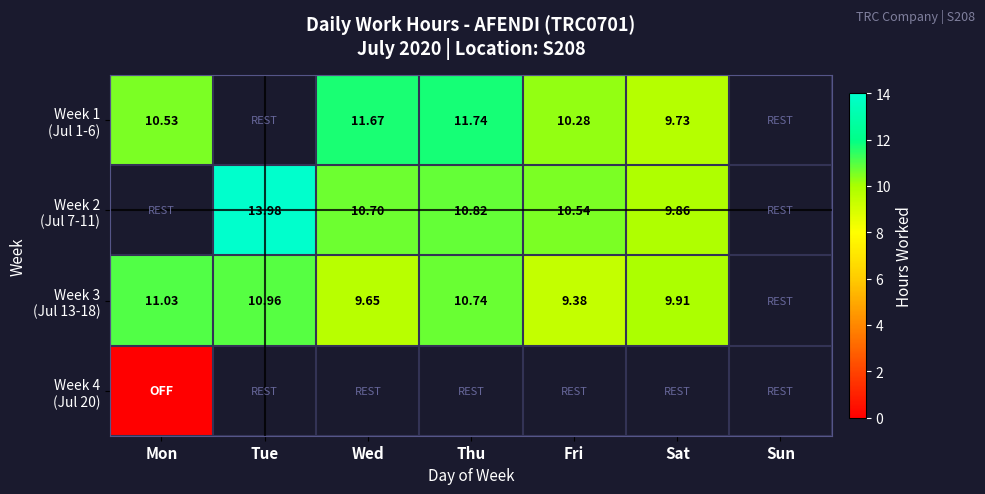

Is the value of Week 3 (Jul 13-18) at Fri greater than the value of Week 4 (Jul 20) at Sat?

No